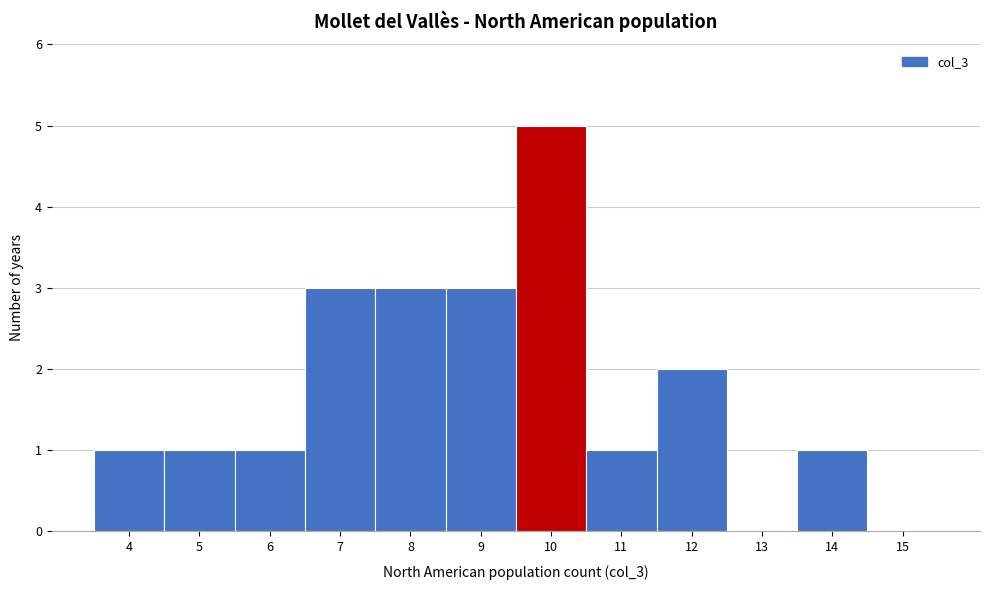

What is the height of the bar covering 9.5 to 10.5 on the x-axis? The values are not printed on the chart, so give them approximately, as read against the axis.

5